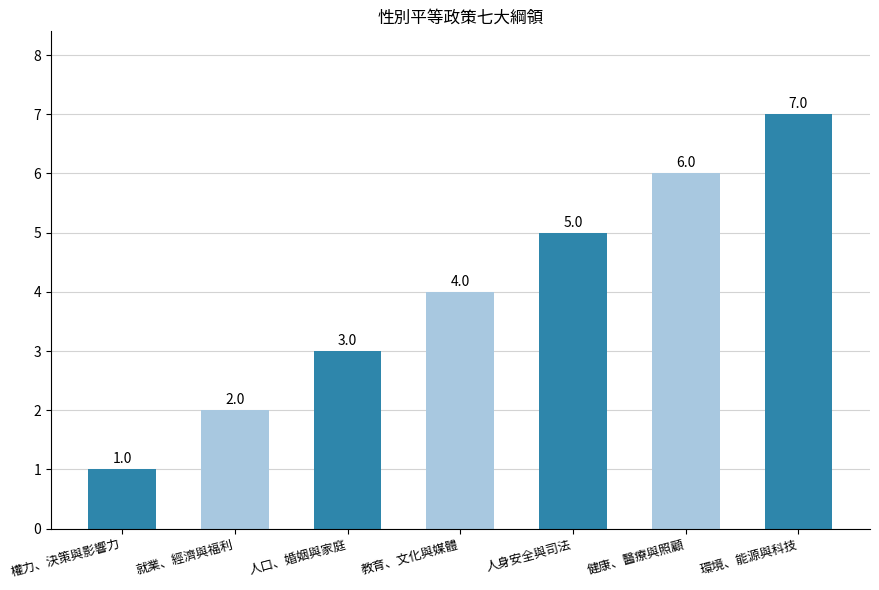

At which label is the value closest to 4?

教育、文化與媒體